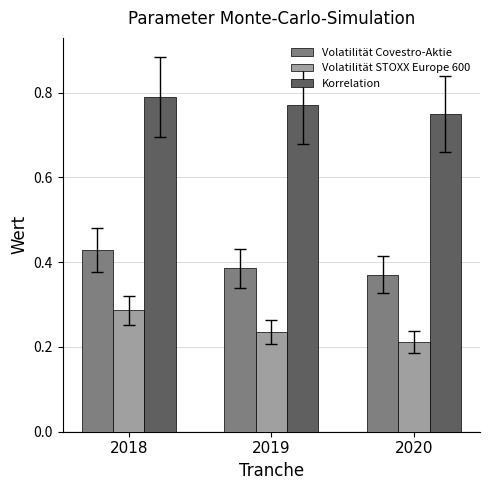

Is the value of Korrelation at 2018 greater than the value of Volatilität Covestro-Aktie at 2018?

Yes